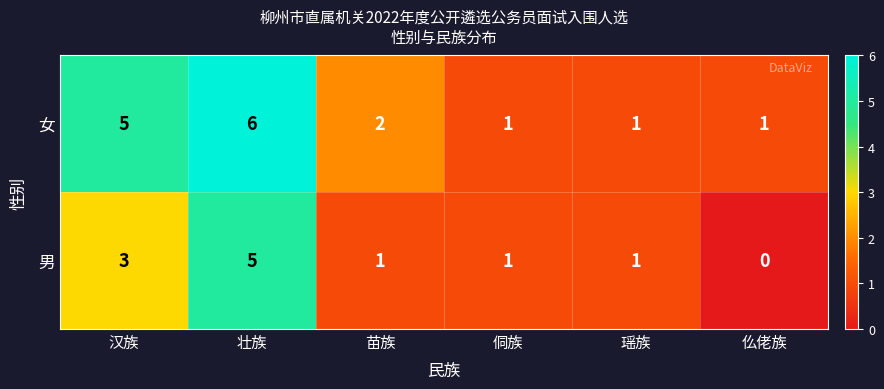

At which category is the sum across all series the highest?

壮族